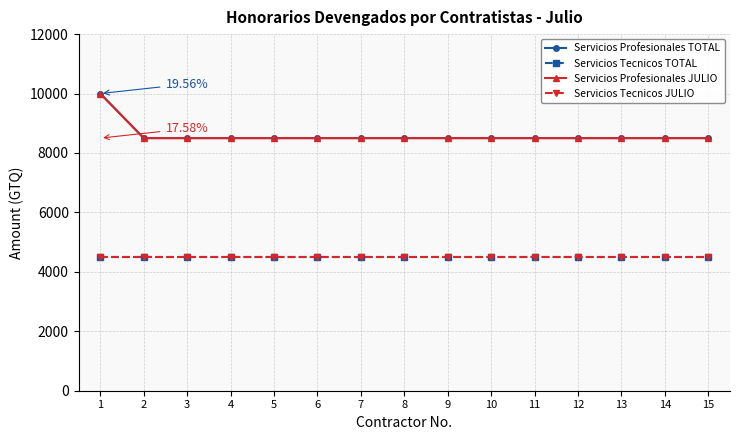

At which label does Servicios Tecnicos TOTAL reach its peak?

1